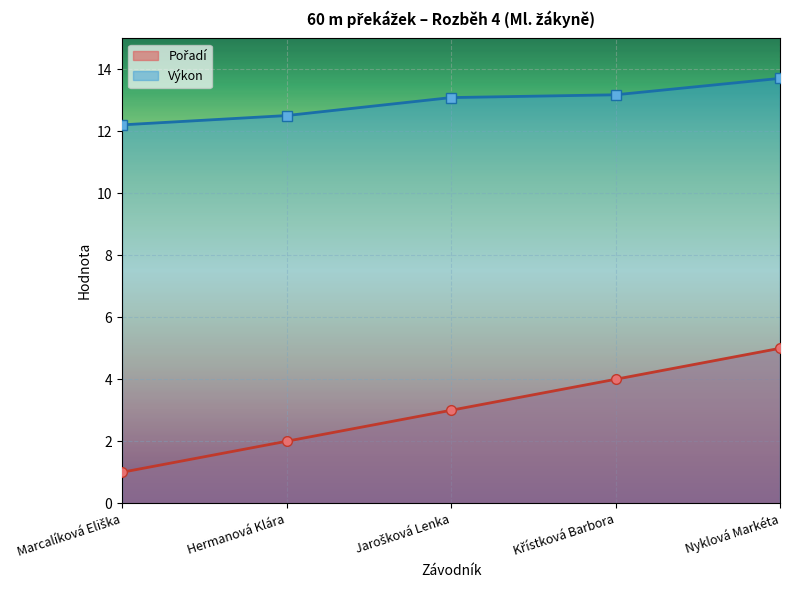

Where is Pořadí nearest to the value 3?

Jarošková Lenka